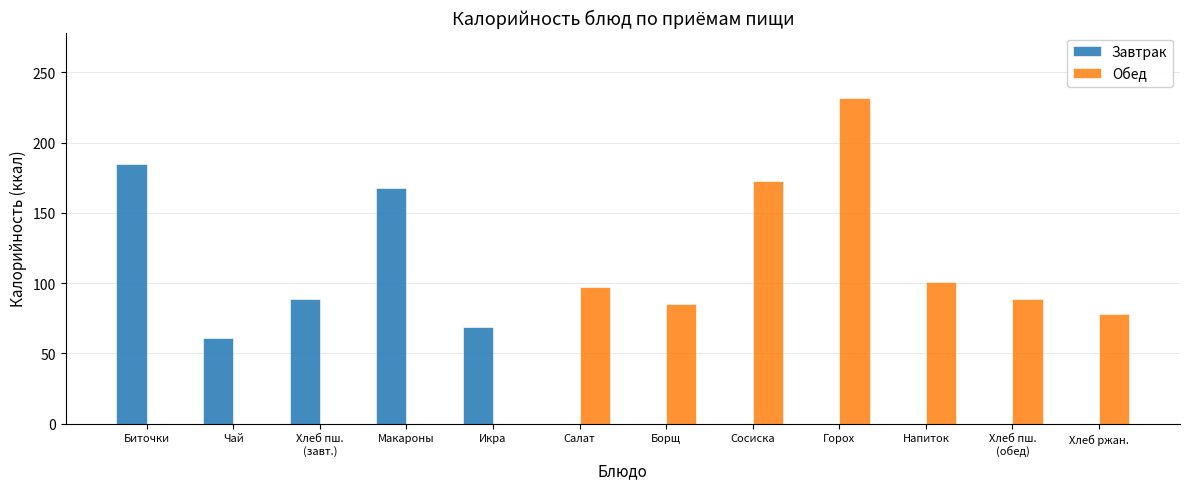

True or false: Завтрак has a value of 168 at Макароны.

True